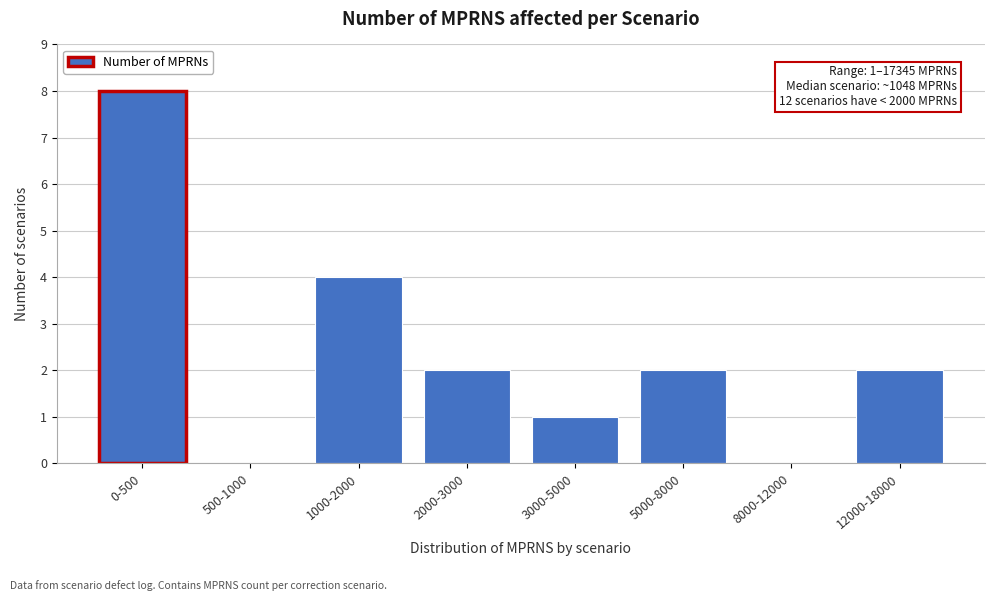

Reading right to left, transcribe all the data shown in this chart.

12000-18000=2	8000-12000=0	5000-8000=2	3000-5000=1	2000-3000=2	1000-2000=4	500-1000=0	0-500=8